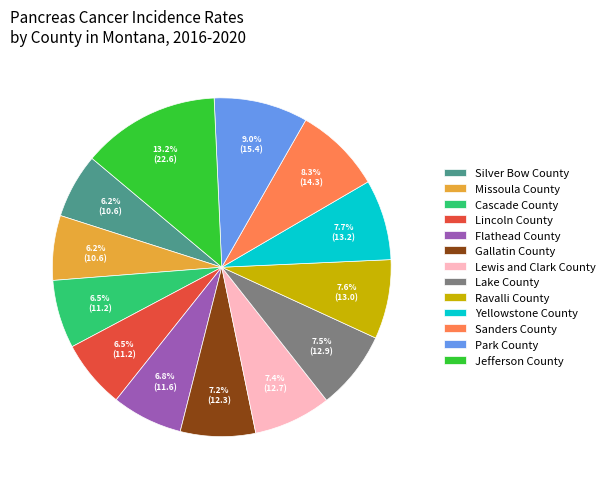

What portion of the pie excludes Yellowstone County?

92.3%